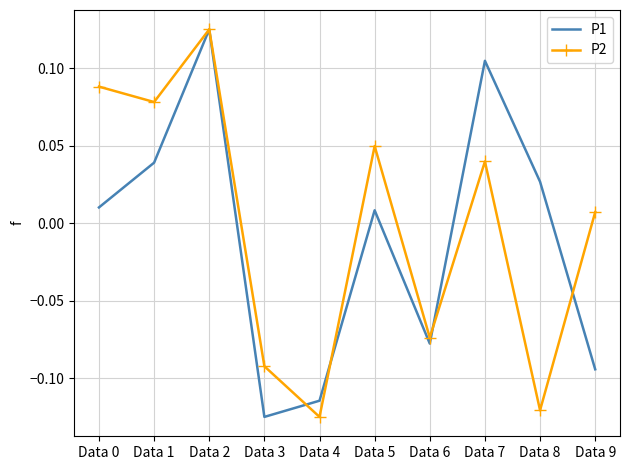

Where is P2 nearest to the value 0?

Data 9